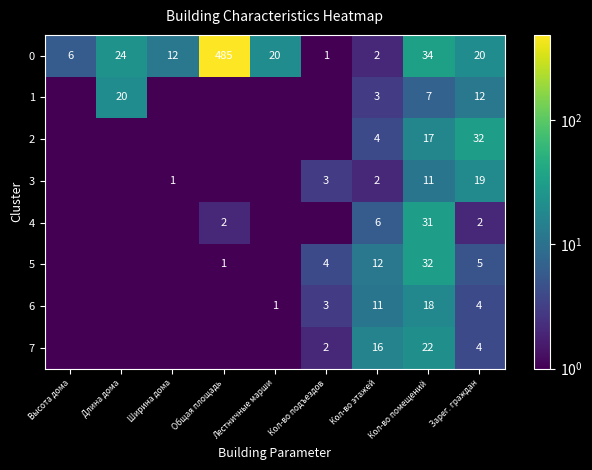

Is it true that 5 equals 0.3 at Общая площадь?

False